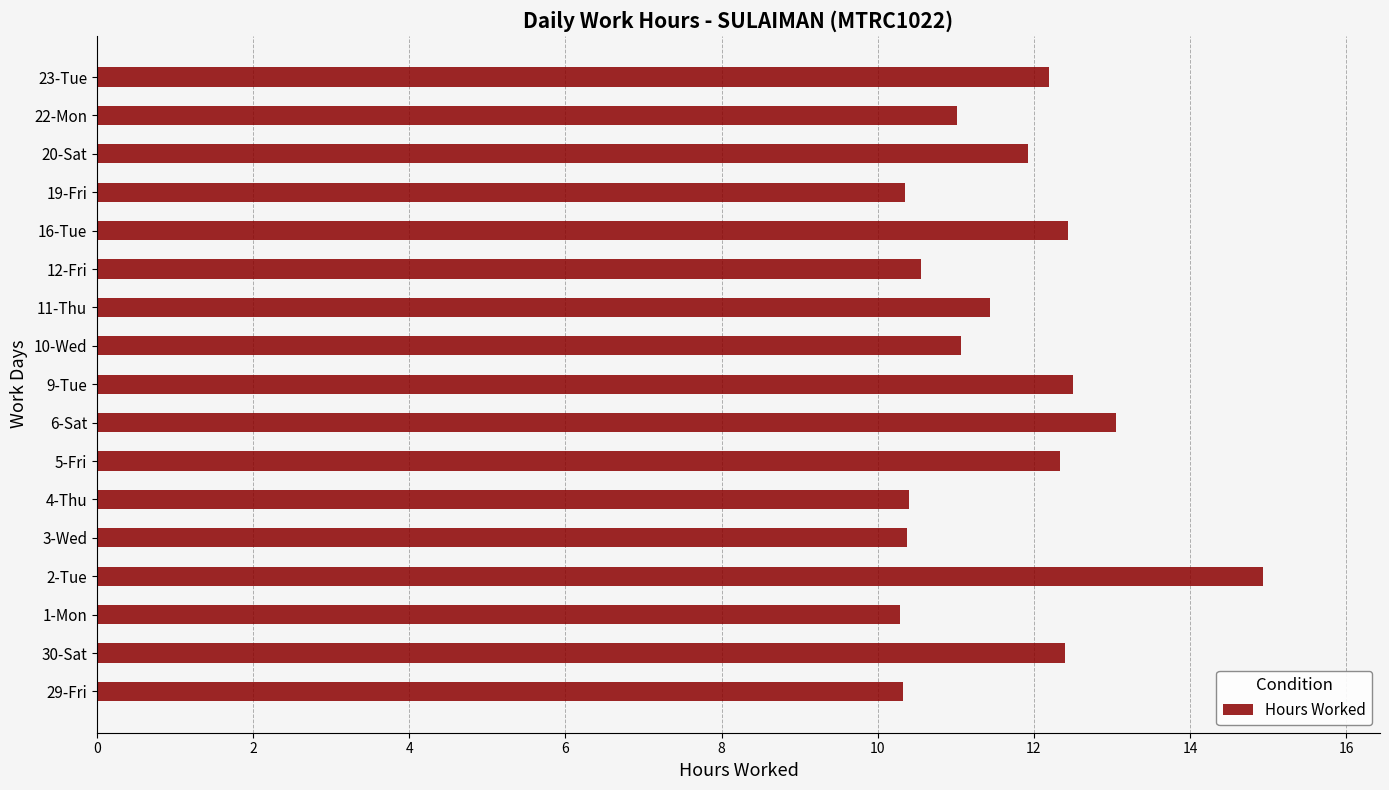

What is the difference between the second highest and second lowest values?

2.7